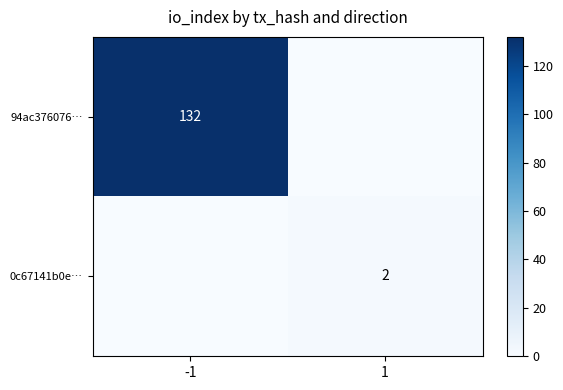

The 94ac376076… series shows 132 at -1. True or false?

True